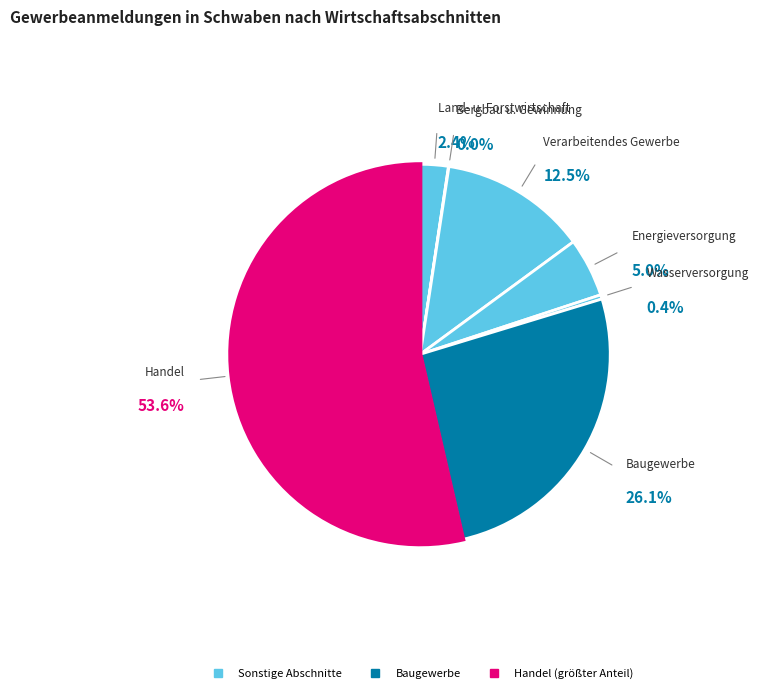

Which slice represents more than half of the pie?

Handel